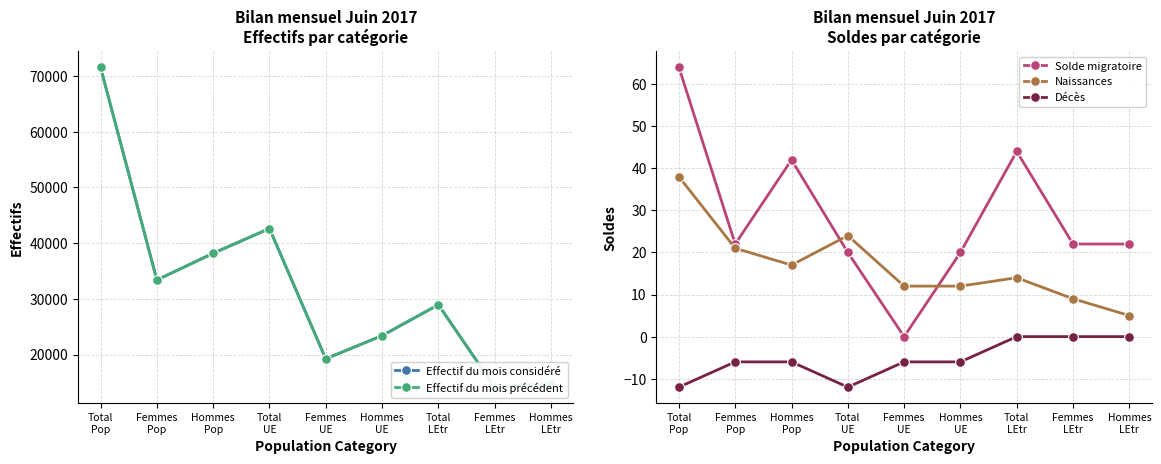

List the labels in order of Solde migratoire value, largest first.

Total
Pop, Total
LEtr, Hommes
Pop, Femmes
Pop, Femmes
LEtr, Hommes
LEtr, Total
UE, Hommes
UE, Femmes
UE